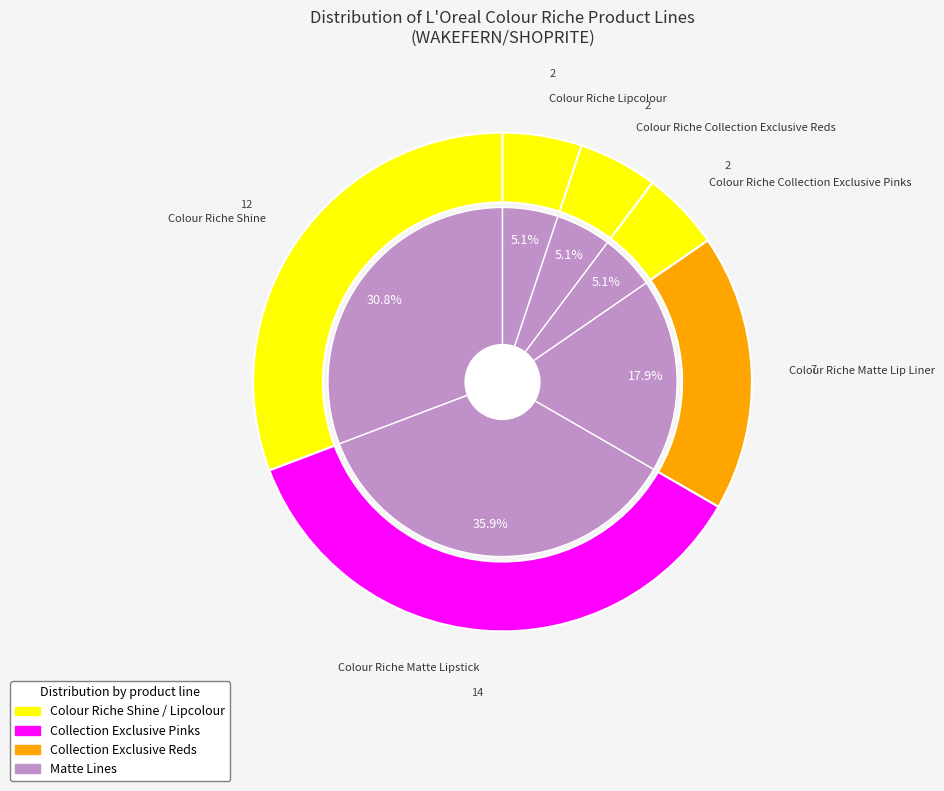

Does Colour Riche Collection Exclusive Reds represent more than half of the total?

No